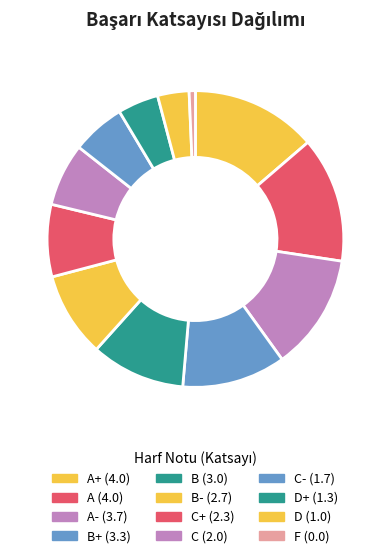

Count the number of slices in the pie.

12